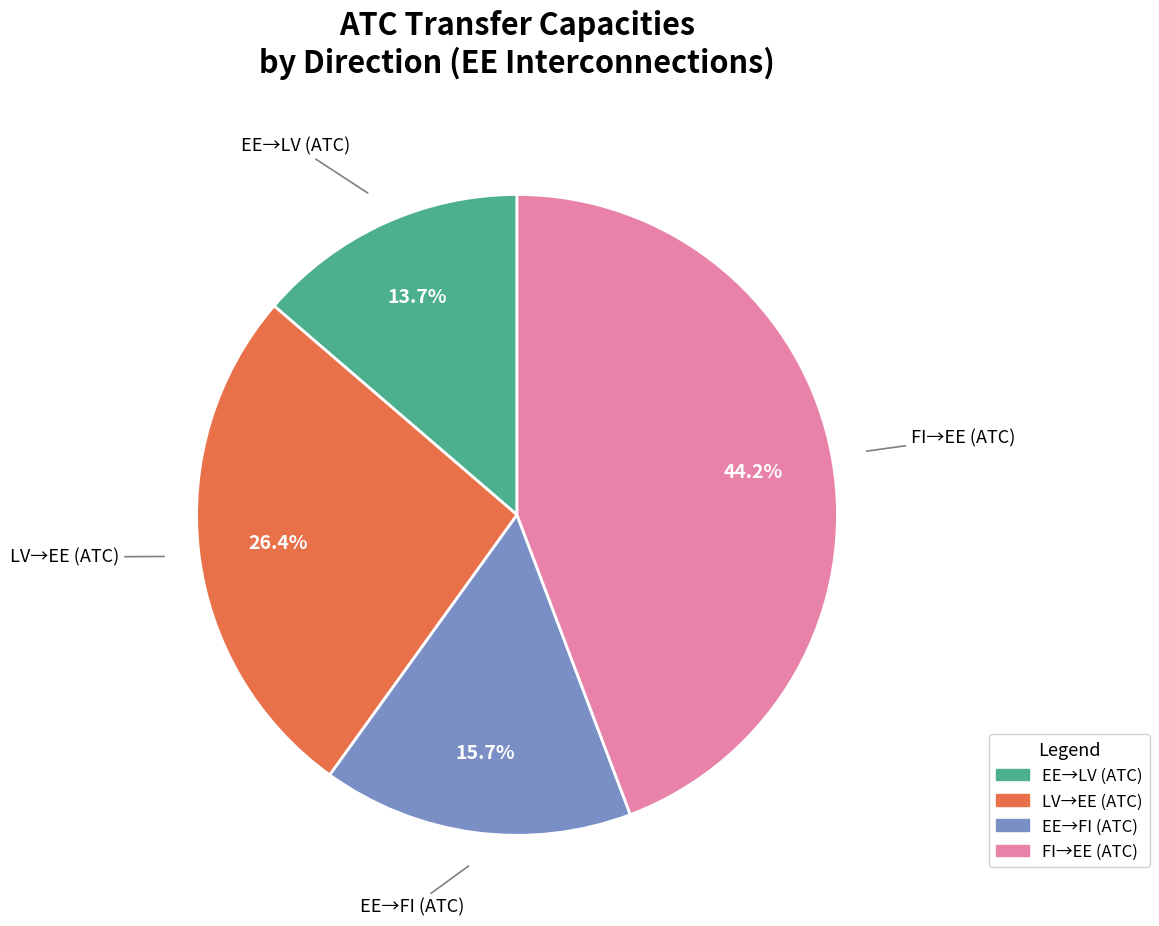

Is there any slice that represents more than half of the pie?

No